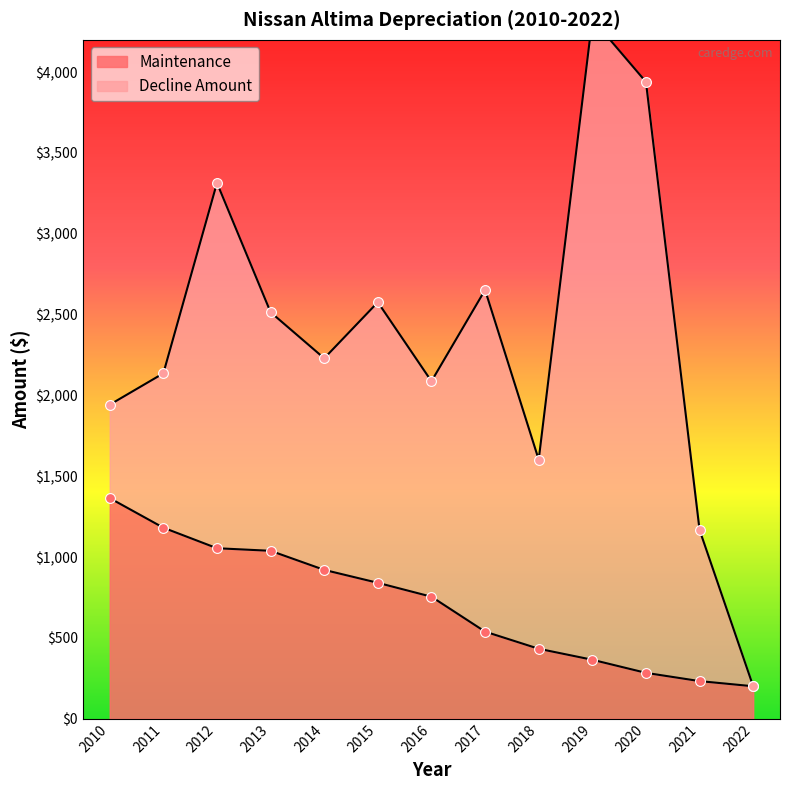

At how many categories does at least one series exceed 3862?

1